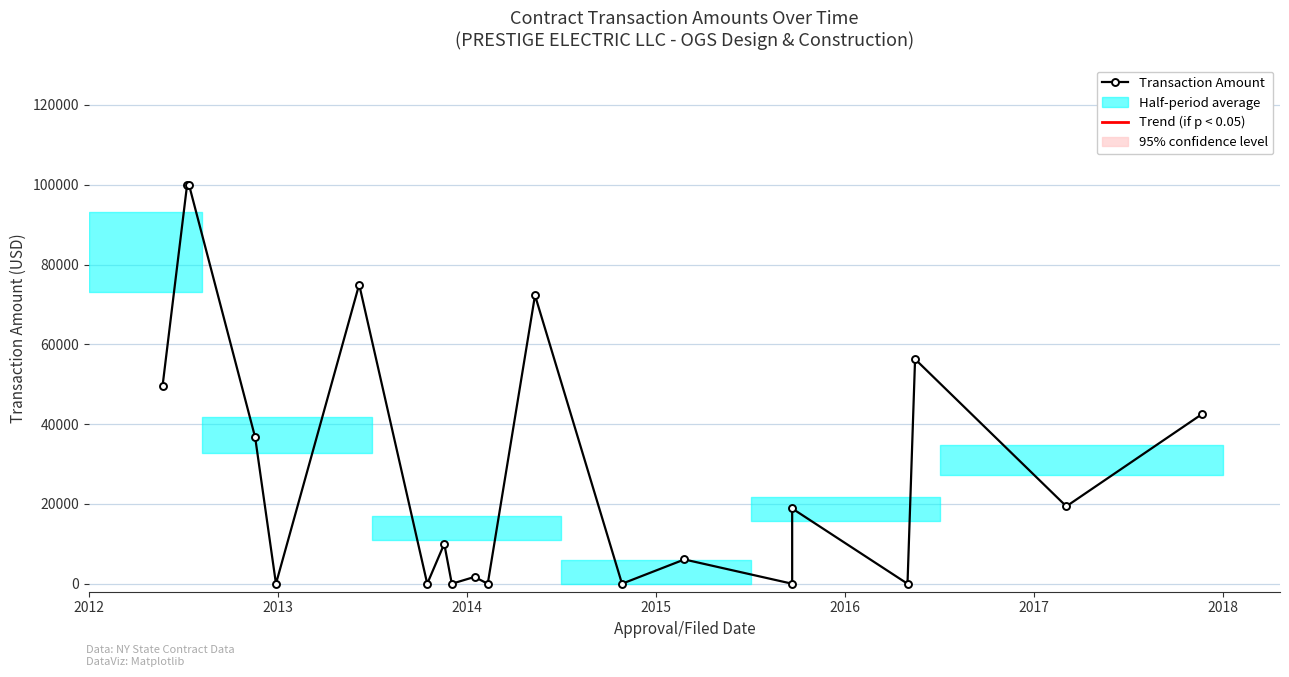

The chart shows a value of 61815 at 2018. True or false?

False